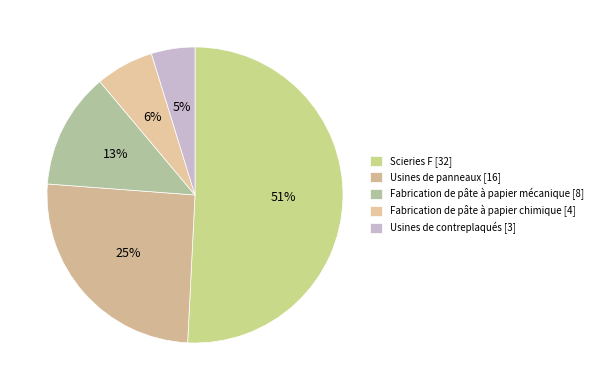

Is it true that Fabrication de pâte à papier mécanique is 20% of the pie?

False